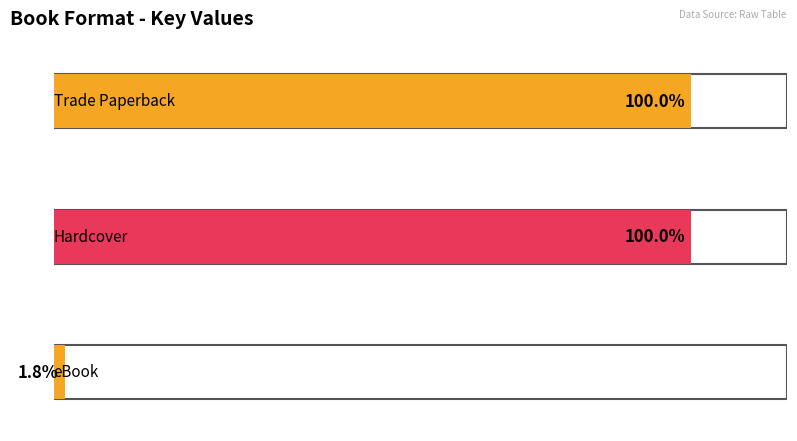

Which label corresponds to the largest value in the chart?

Trade Paperback